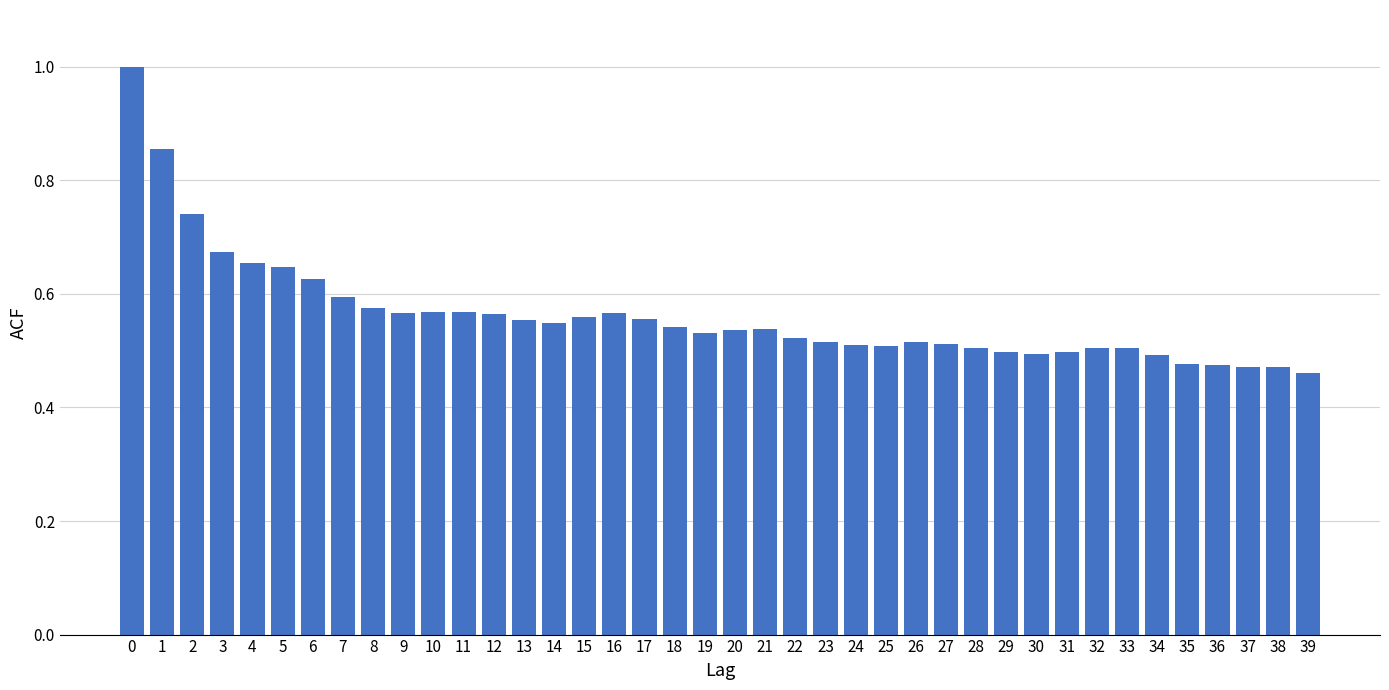

Which has a higher value, 24 or 17?

17